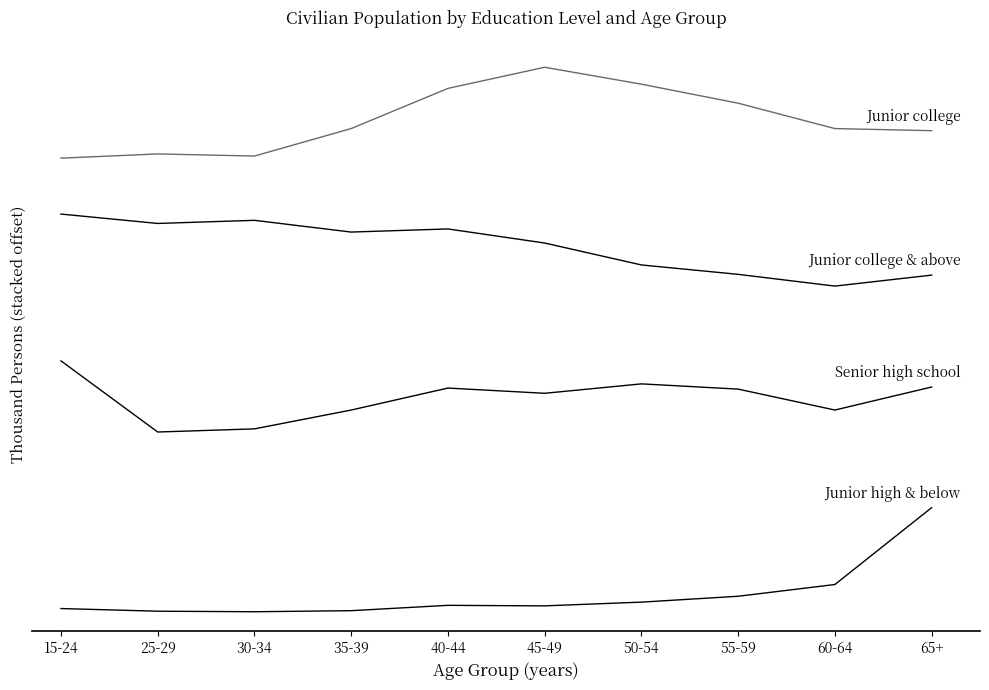

What is the label of the 2nd point from the left?

25-29